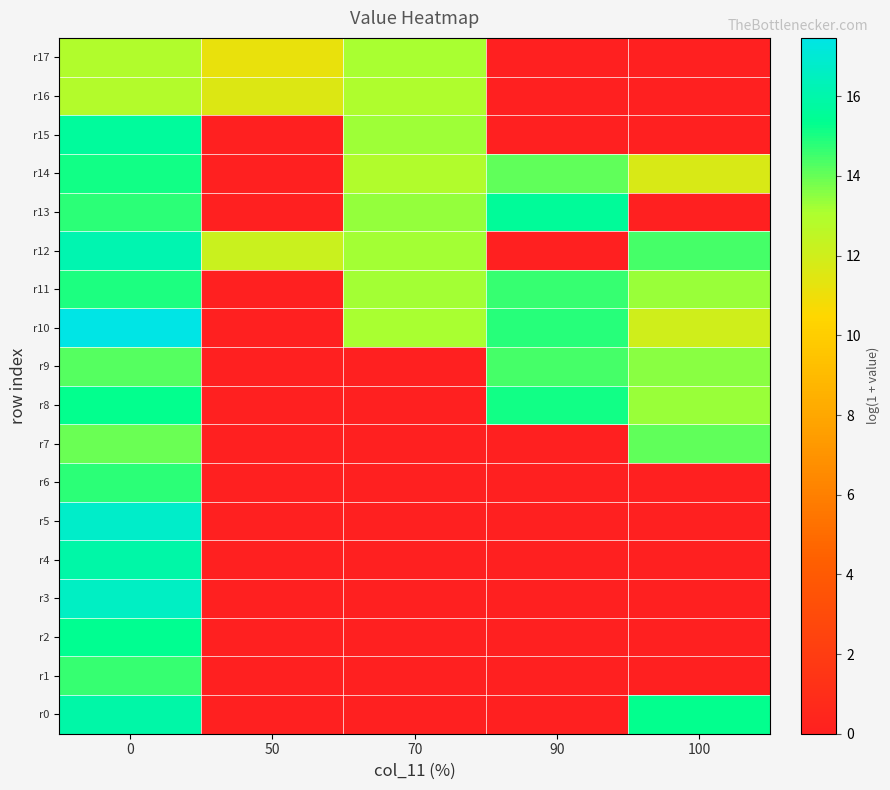

What is the total value across all series at 0?

273.3